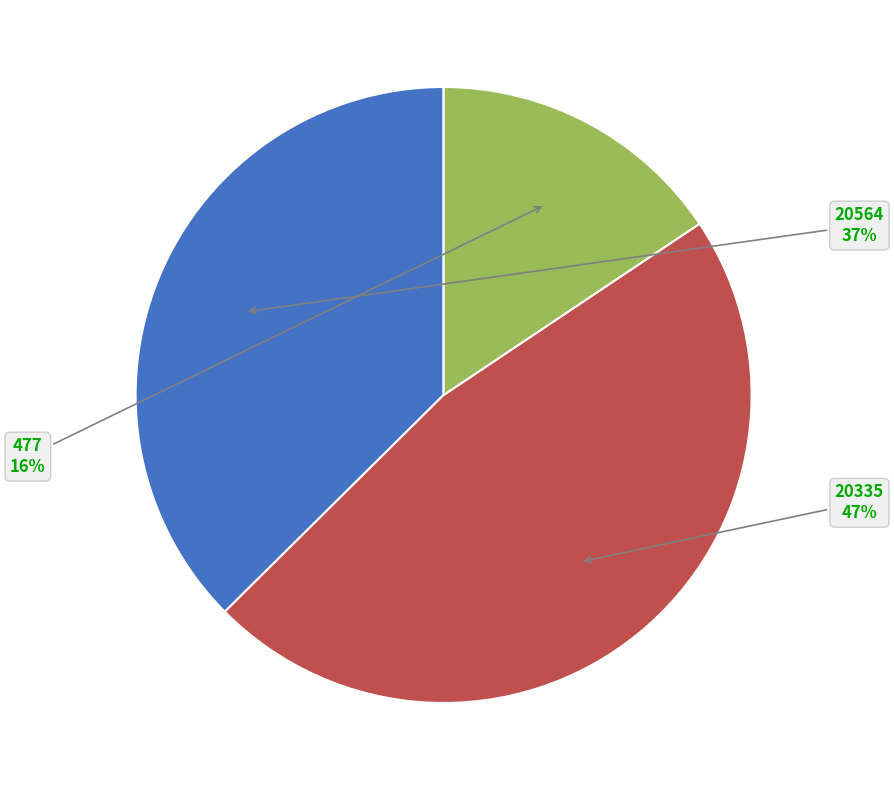

How many segments does this pie chart have?

3